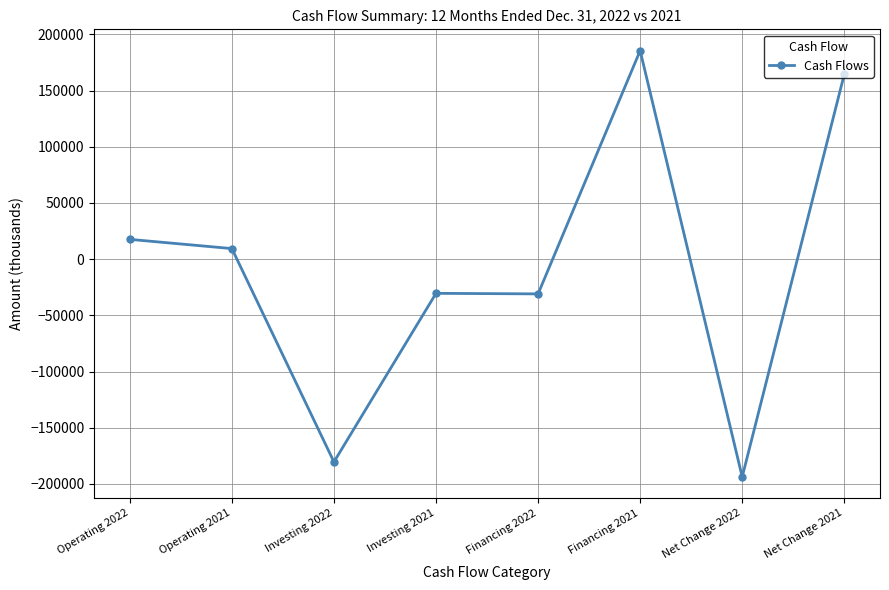

How many negative values are there?

4